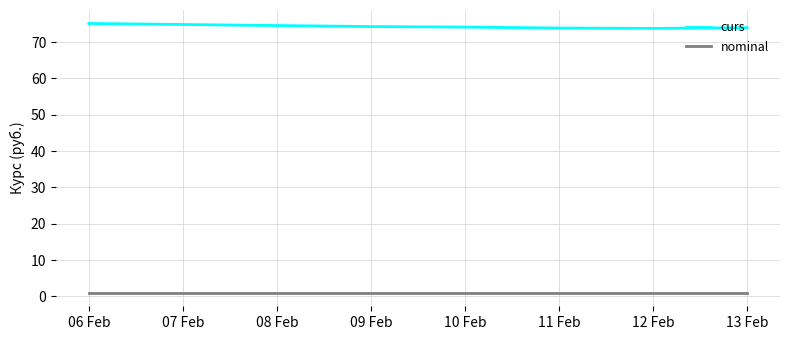

The curs series shows 111.9 at 12 Feb. True or false?

False